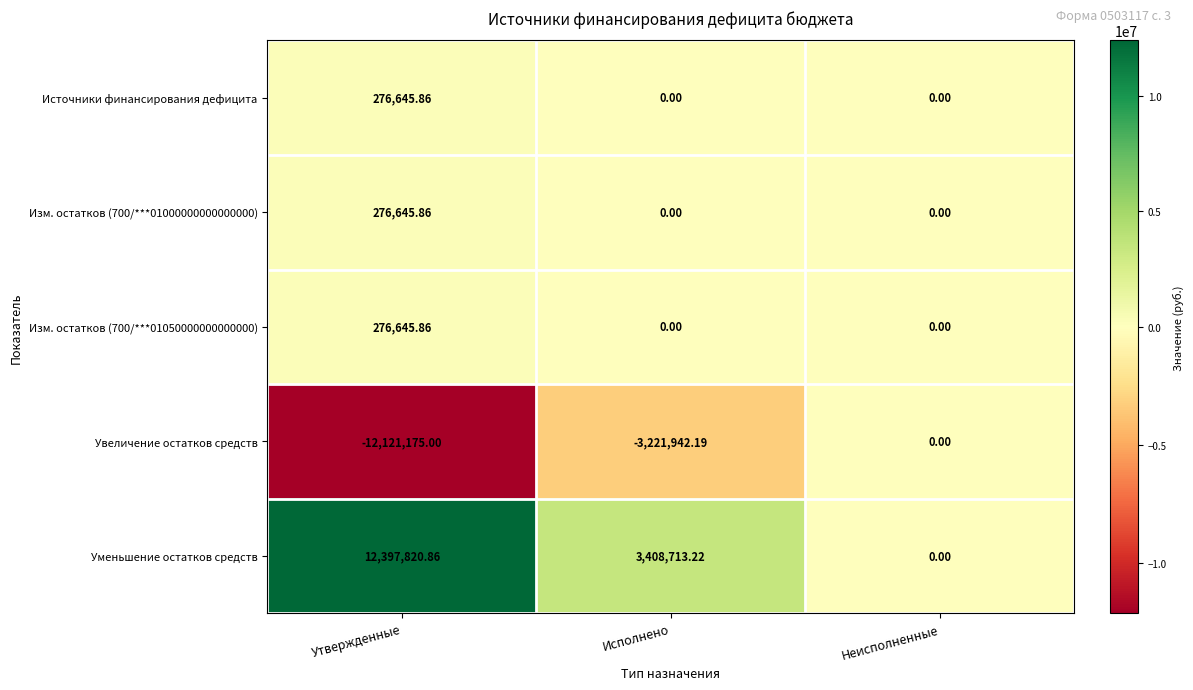

Which series has the widest spread of values?

Уменьшение остатков средств